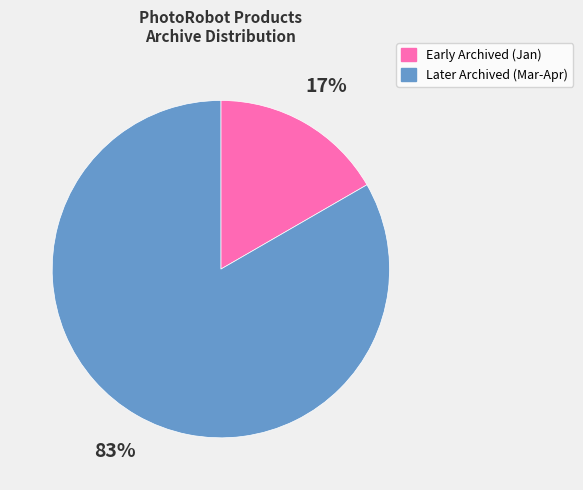

Between Early Archived (Jan) and Later Archived (Mar-Apr), which is larger?

Later Archived (Mar-Apr)